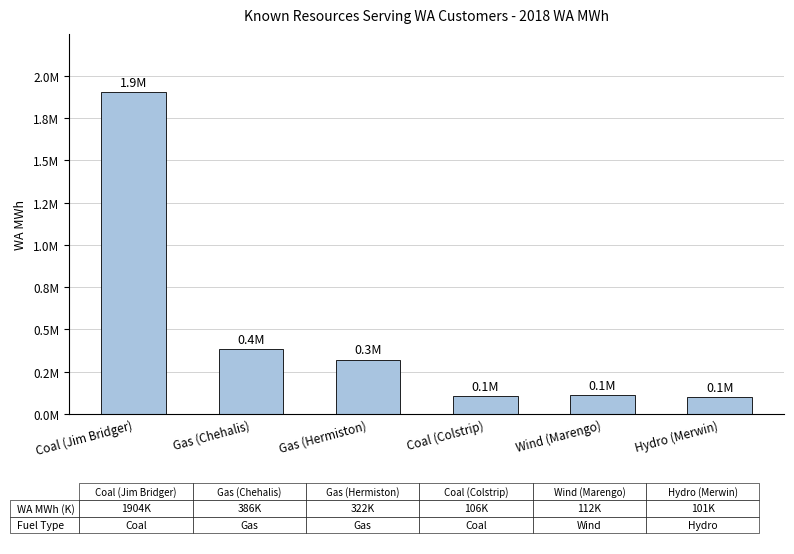

Which has a higher value, Gas (Hermiston) or Coal (Jim Bridger)?

Coal (Jim Bridger)